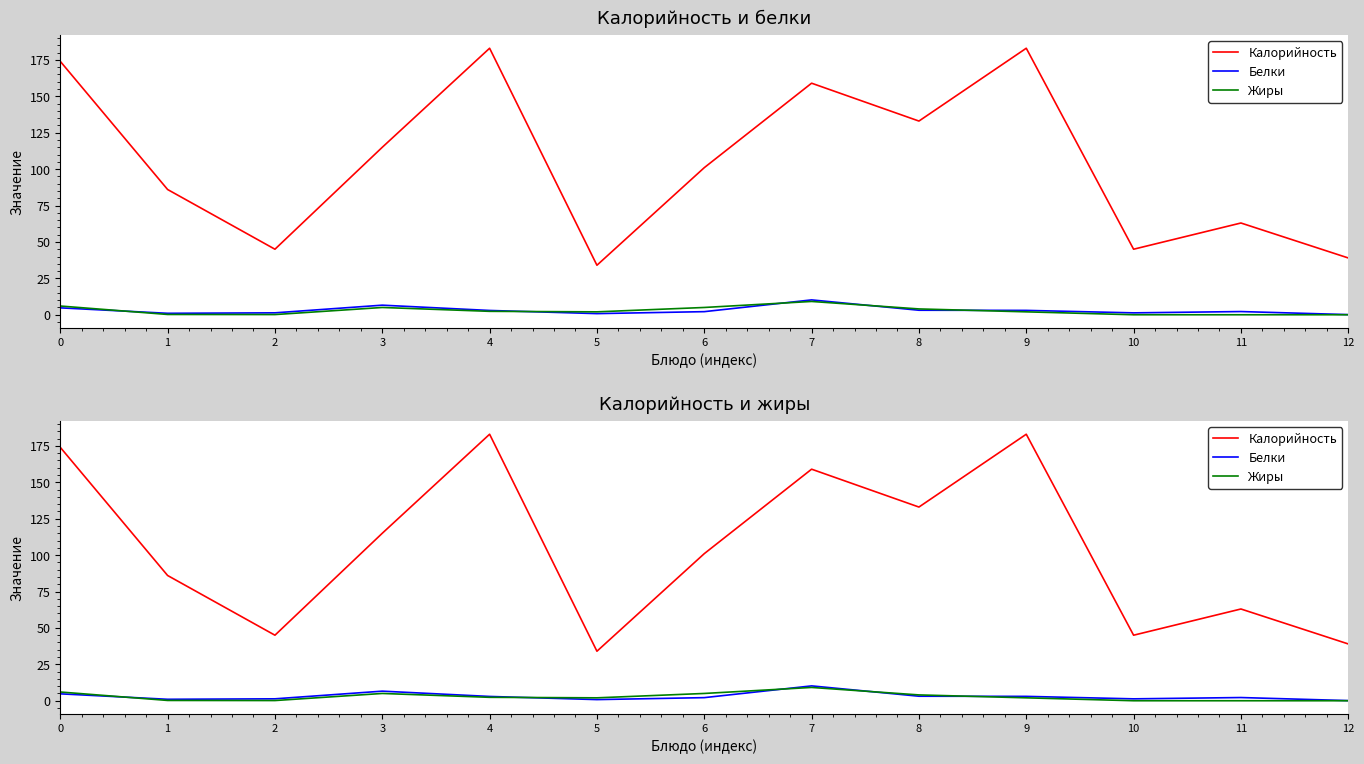

What is the value of the Жиры point at the 2nd from the left?

0.2